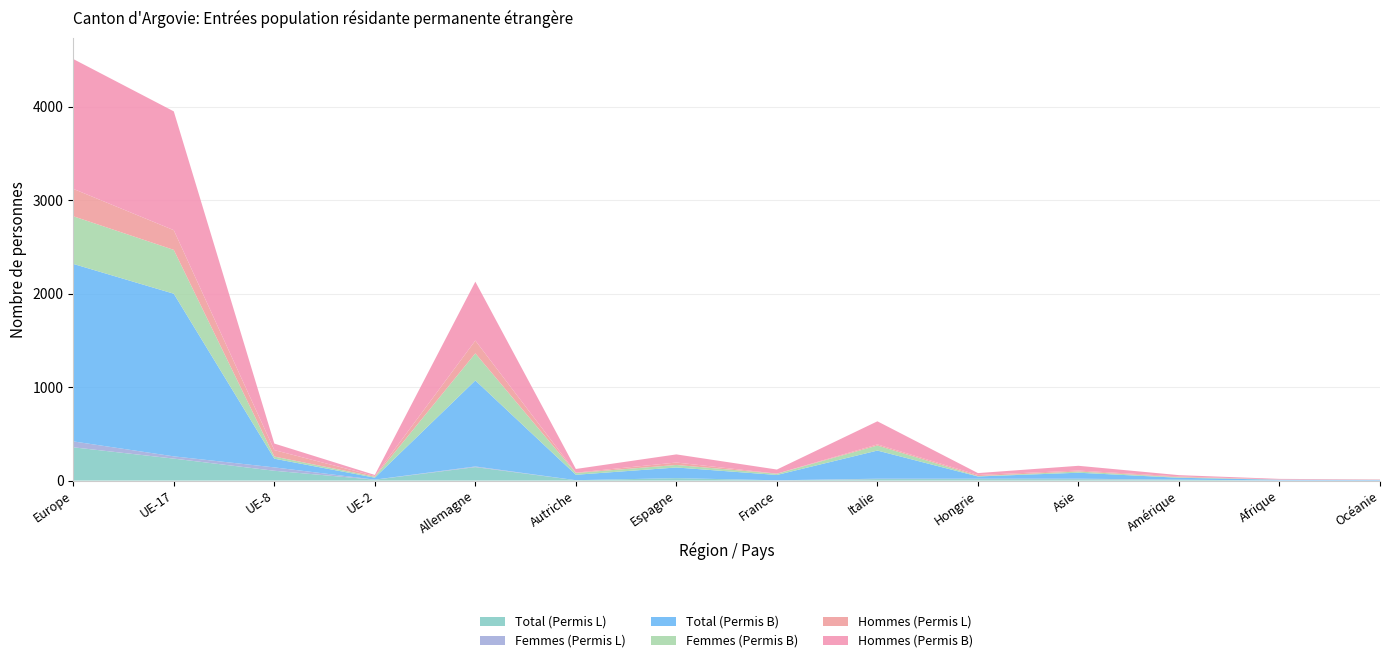

Reading left to right, extract all data points from this chart.

Total (Permis L): Europe=356	UE-17=235	UE-8=105	UE-2=9	Allemagne=144	Autriche=4	Espagne=26	France=2	Italie=16	Hongrie=16	Asie=15	Amérique=9	Afrique=1	Océanie=0
Femmes (Permis L): Europe=63	UE-17=24	UE-8=36	UE-2=1	Allemagne=7	Autriche=0	Espagne=0	France=1	Italie=4	Hongrie=4	Asie=5	Amérique=1	Afrique=0	Océanie=0
Total (Permis B): Europe=1899	UE-17=1740	UE-8=93	UE-2=21	Allemagne=920	Autriche=58	Espagne=114	France=57	Italie=301	Hongrie=24	Asie=64	Amérique=20	Afrique=8	Océanie=6
Femmes (Permis B): Europe=510	UE-17=469	UE-8=23	UE-2=10	Allemagne=290	Autriche=19	Espagne=27	France=13	Italie=54	Hongrie=4	Asie=13	Amérique=6	Afrique=1	Océanie=2
Hommes (Permis L): Europe=293	UE-17=211	UE-8=69	UE-2=8	Allemagne=137	Autriche=4	Espagne=26	France=1	Italie=12	Hongrie=12	Asie=10	Amérique=8	Afrique=1	Océanie=0
Hommes (Permis B): Europe=1389	UE-17=1271	UE-8=70	UE-2=11	Allemagne=630	Autriche=39	Espagne=87	France=44	Italie=247	Hongrie=20	Asie=51	Amérique=14	Afrique=7	Océanie=4